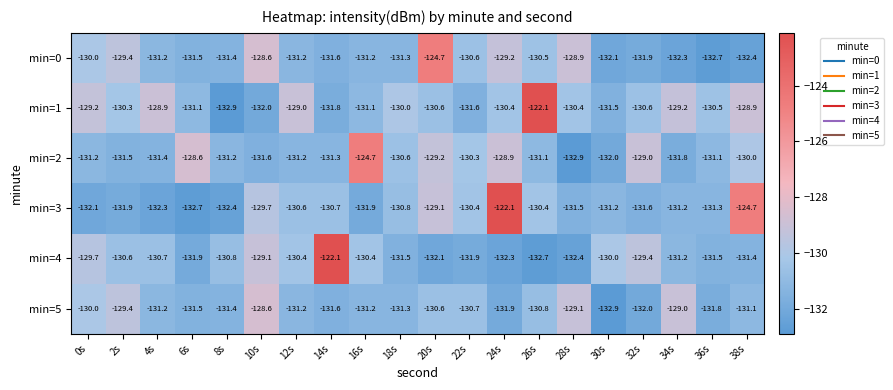

At which label does min=5 first exceed -131?

0s